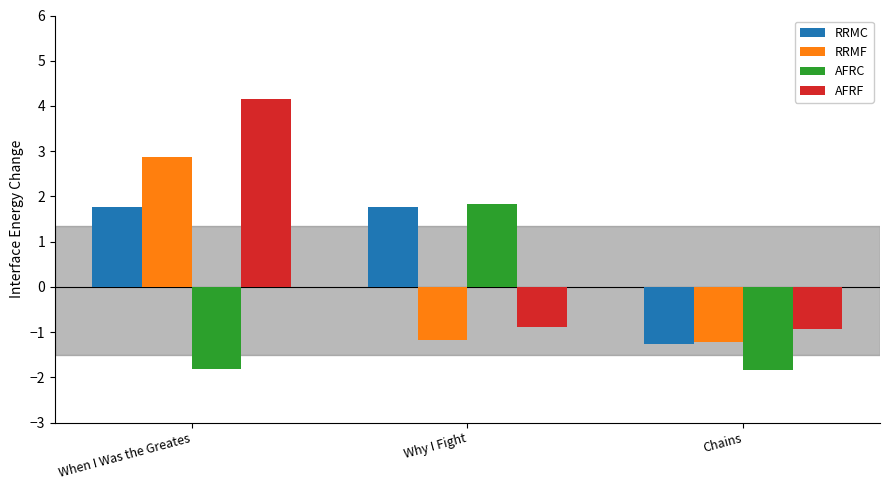

How many bars are there in total?

12